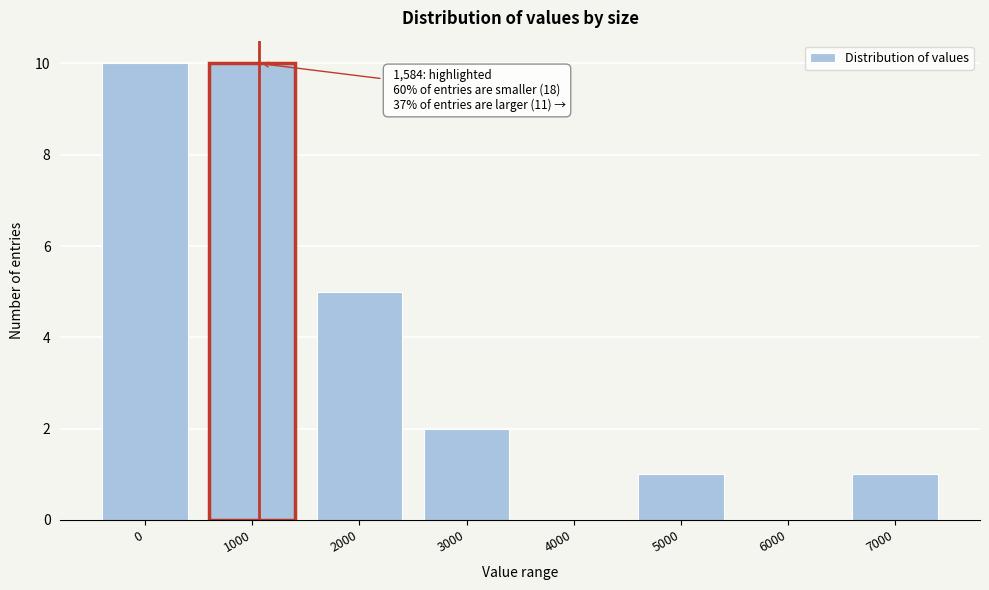

Reading right to left, what are all the values shown in this chart?

7000=1	6000=0	5000=1	4000=0	3000=2	2000=5	1000=10	0=10